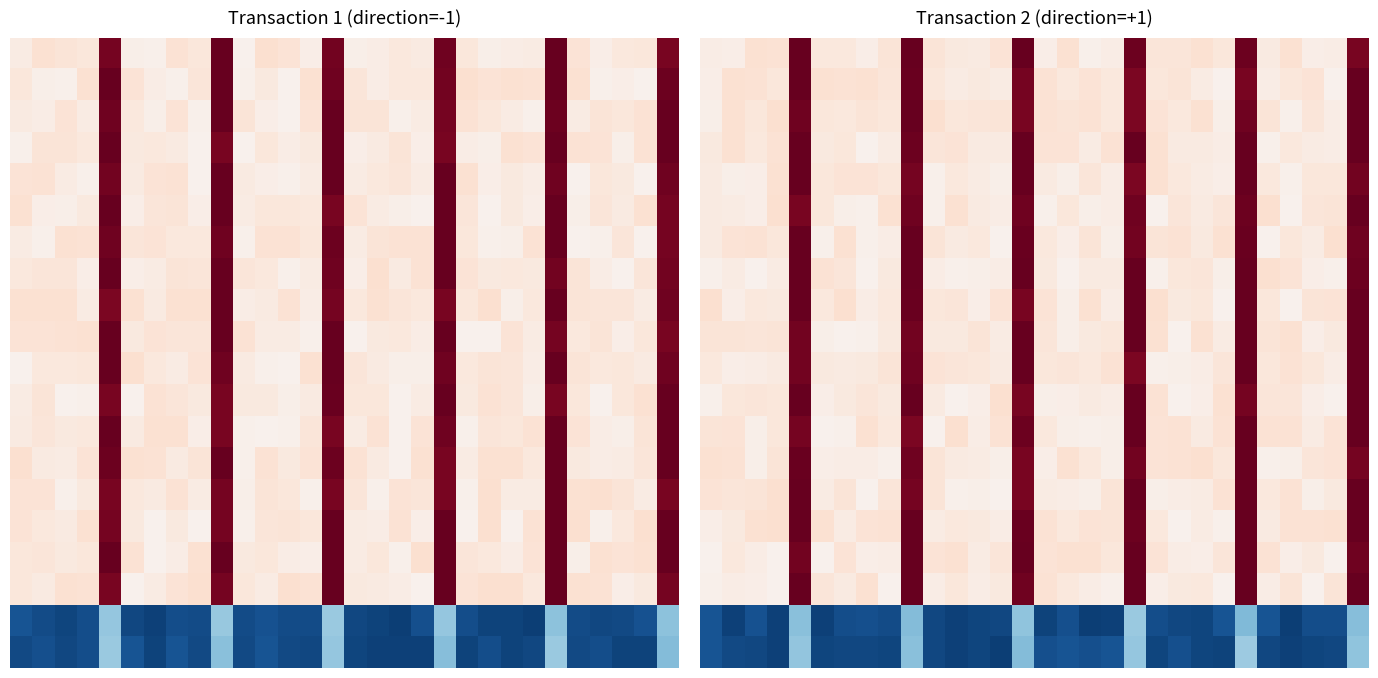

What is the total value across all series at 6?

10.0